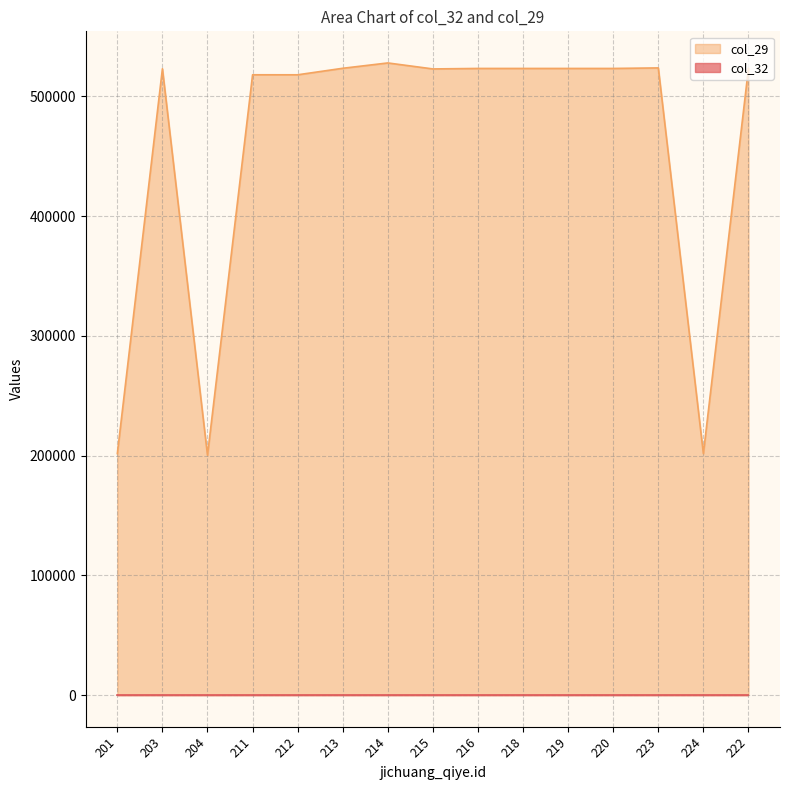

Count the number of categories in the chart.

15